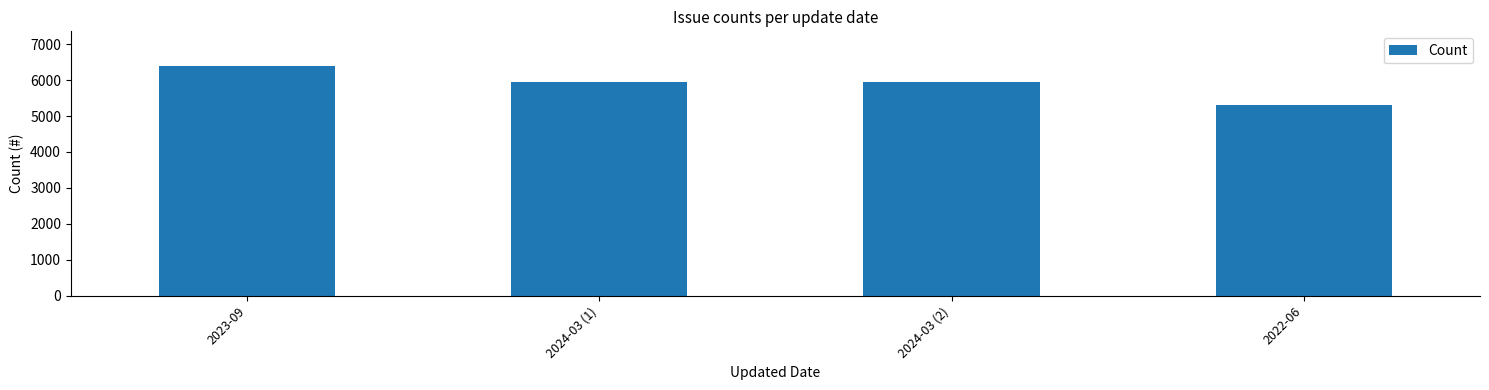

What is the approximate value at 2022-06?

5320